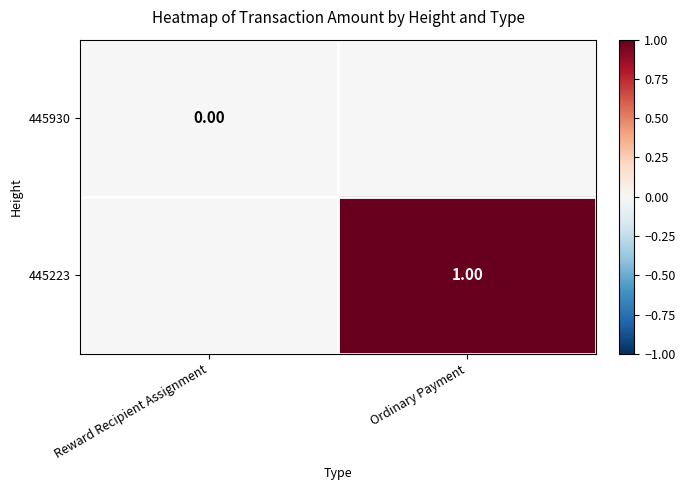

Count the 445223 values in the range 0 to 1.

2